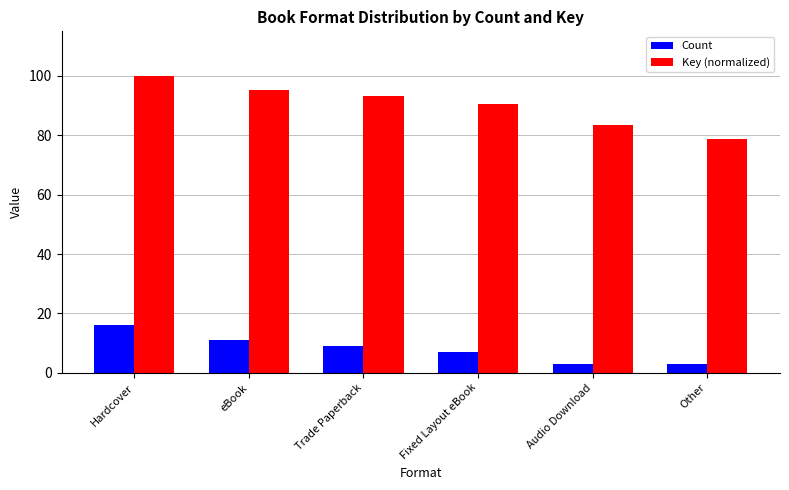

True or false: Key (normalized) has a value of 100.0 at Hardcover.

True